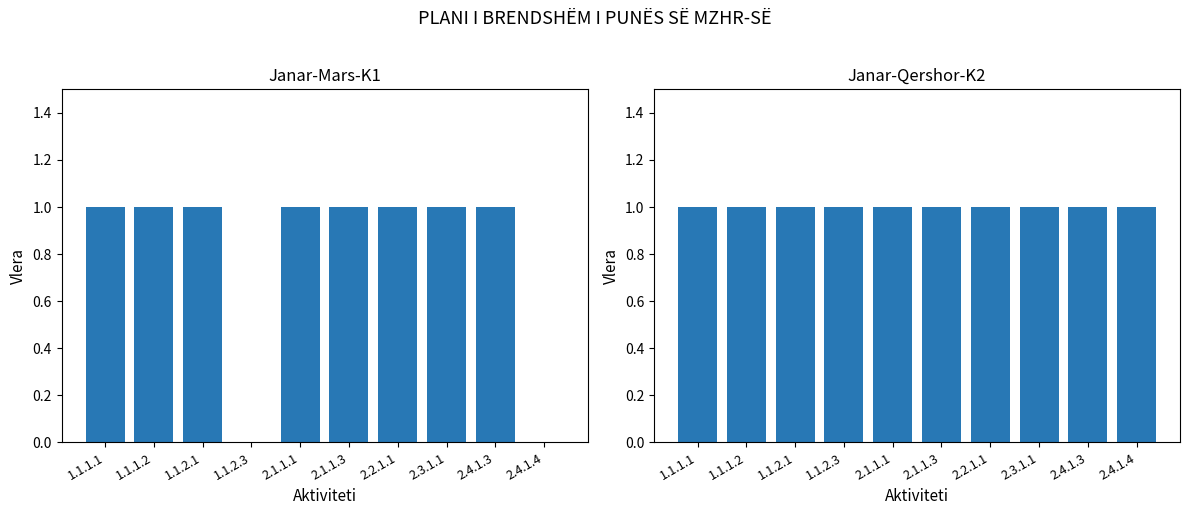

What is the highest value of the Janar-Mars-K1 series?

1